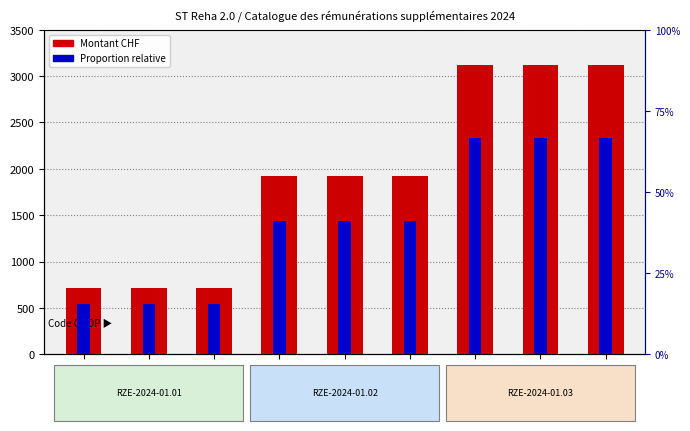

Rank the series by their maximum value, from lowest to highest.

Proportion relative, Montant CHF (CHF)